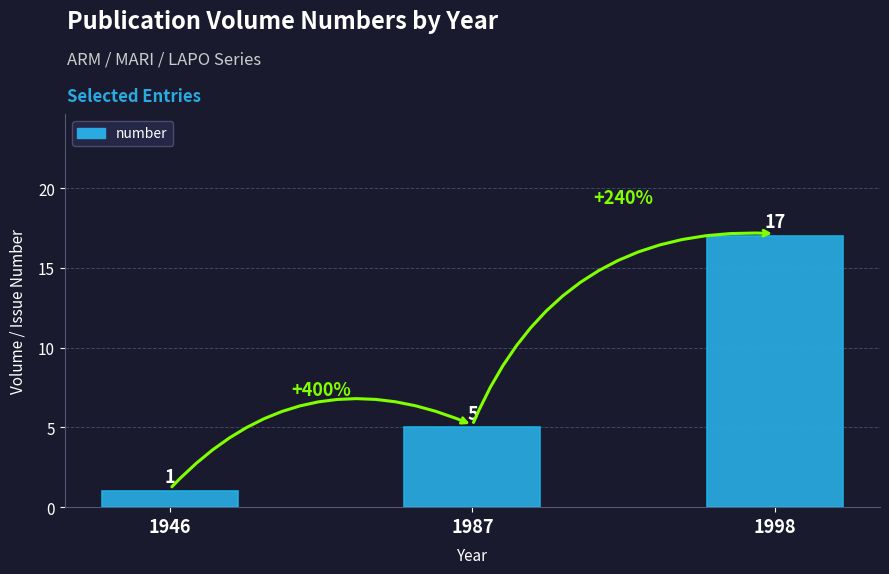

What is the sum of all values?

23